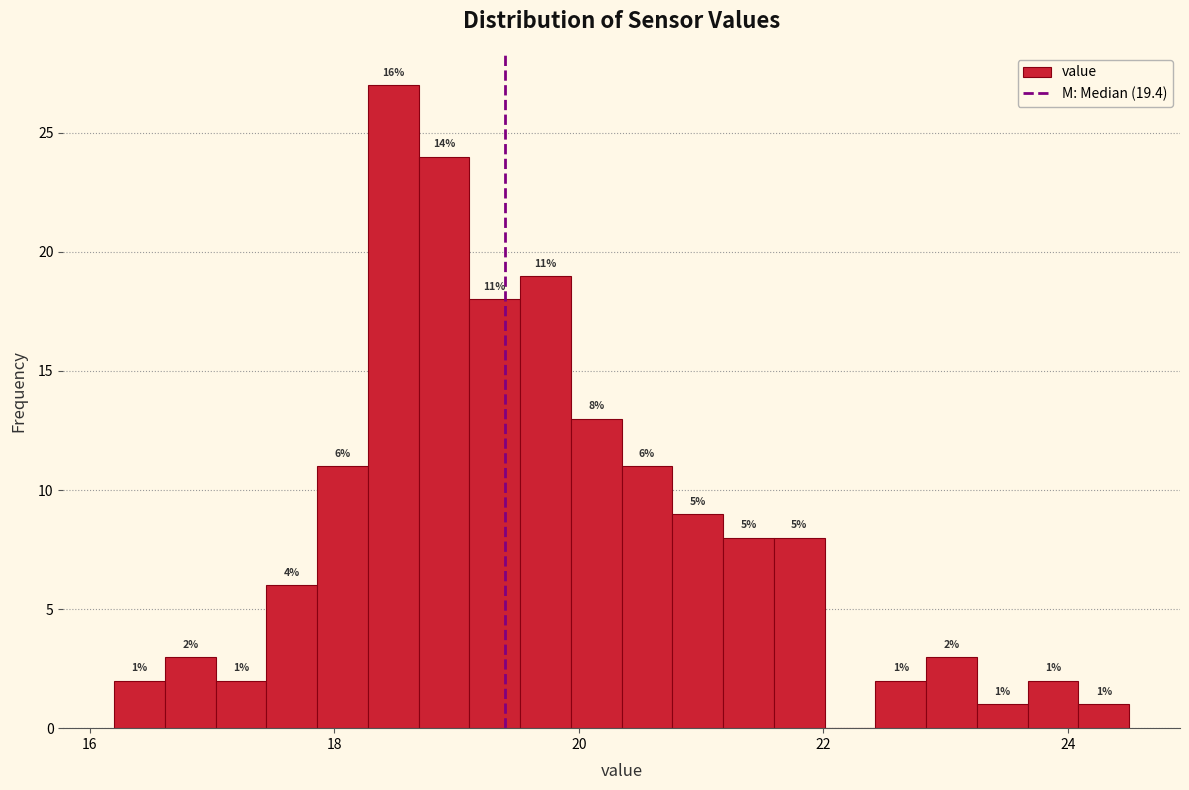

Read against the x-axis, roughly where is the centre of the tallest bar?

18.4